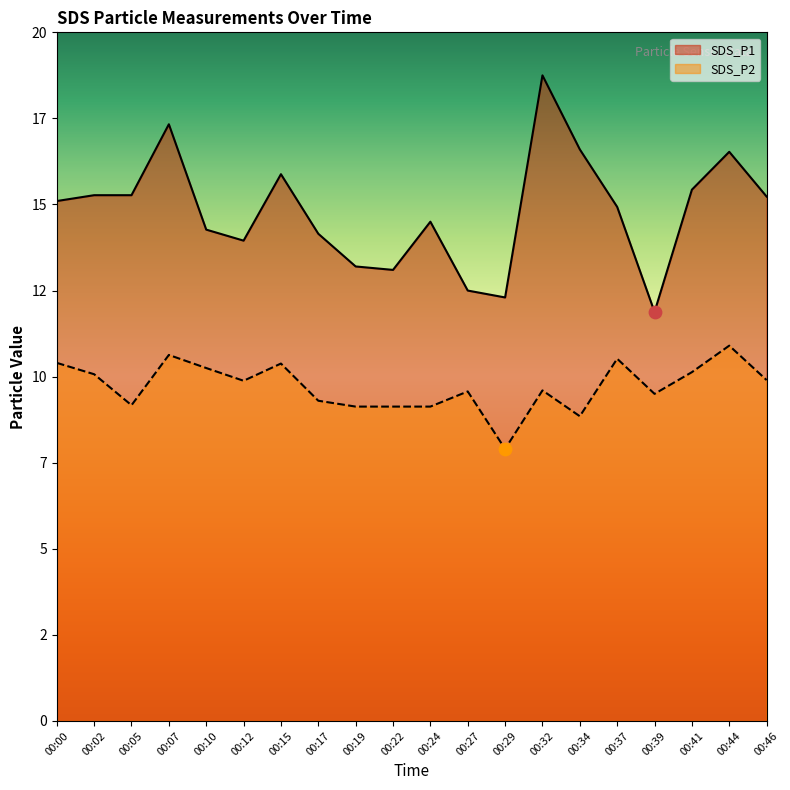

Which series reaches the maximum Y coordinate?

SDS_P1